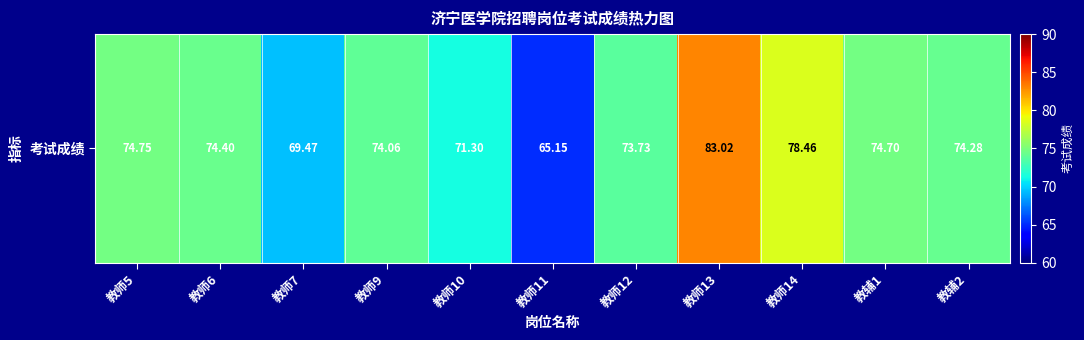

What is the minimum value shown in the chart?

65.2